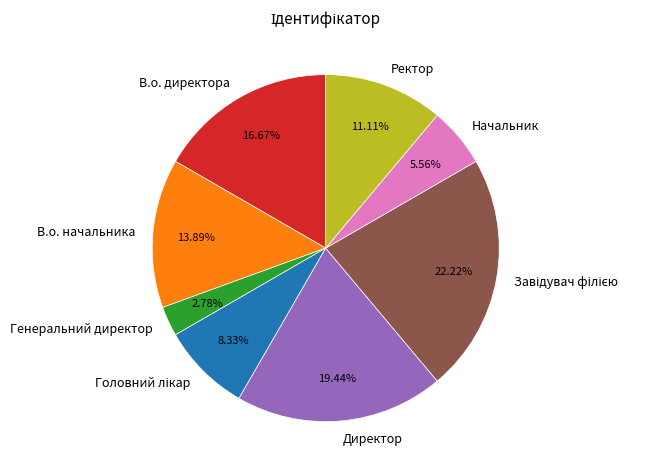

Count the number of slices in the pie.

8